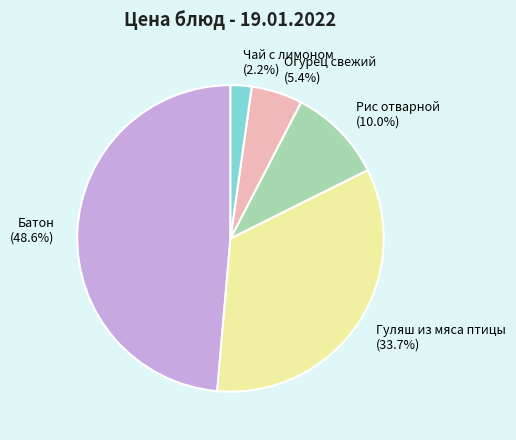

To the nearest percent, what is the combined percentage of Чай с лимоном and Огурец свежий?

8%